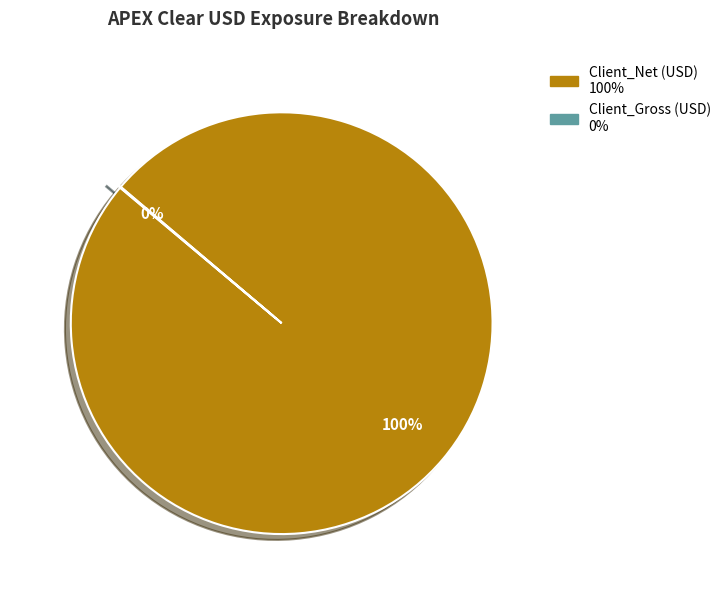

Is there a majority slice in this chart?

Yes